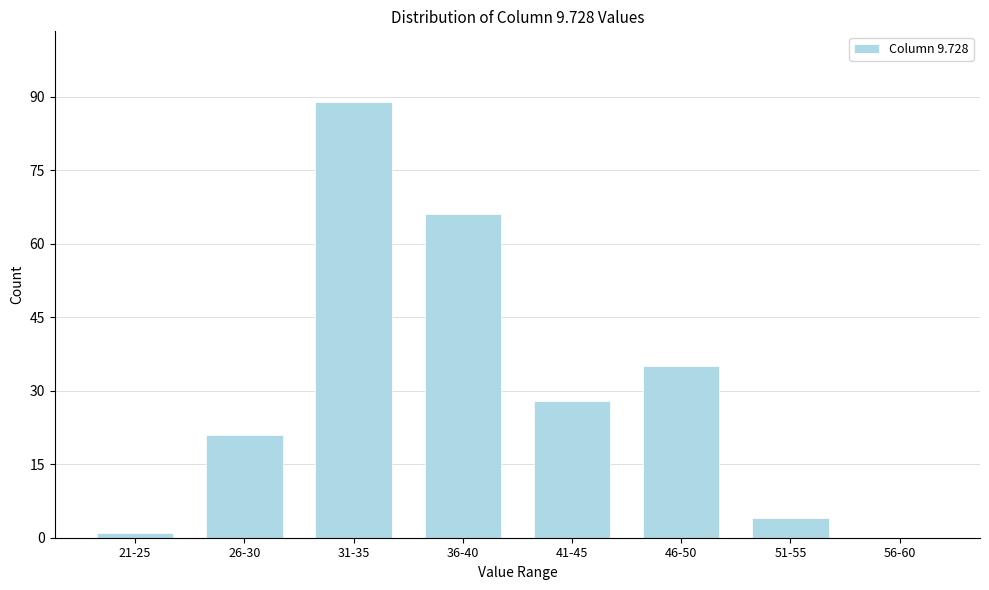

Reading right to left, what are all the values shown in this chart?

56-60=0	51-55=4	46-50=35	41-45=28	36-40=66	31-35=89	26-30=21	21-25=1